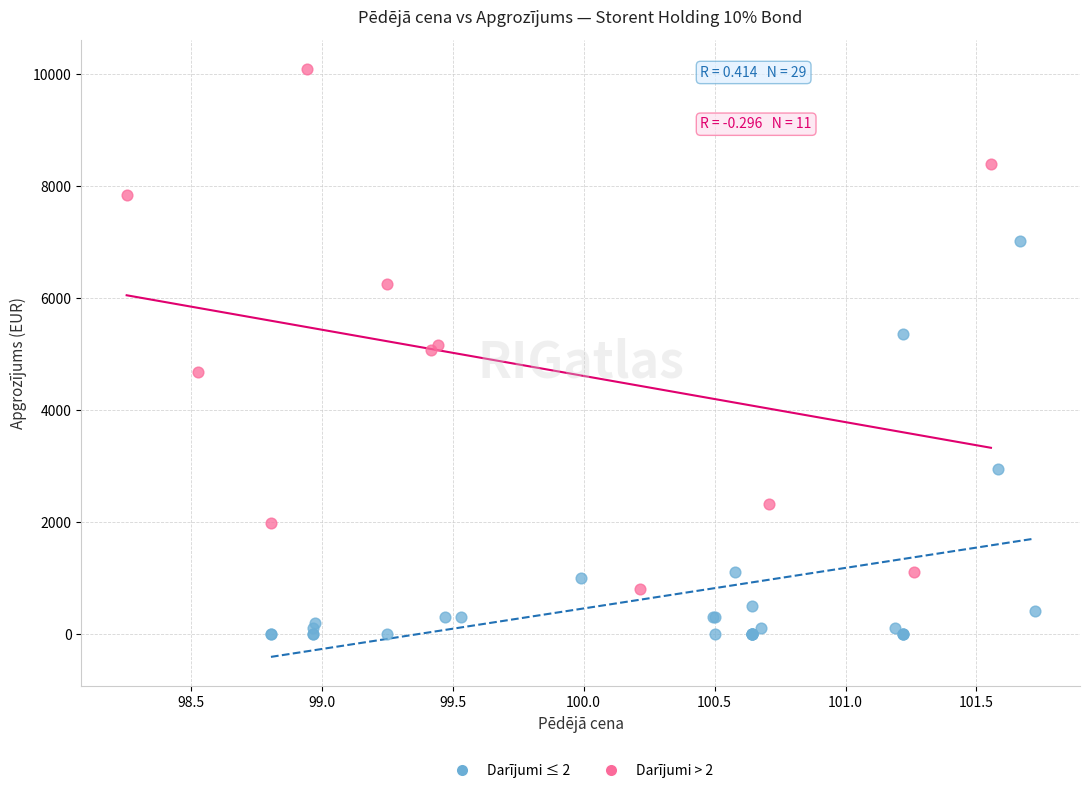

Which series reaches the maximum Y coordinate?

Darījumi > 2